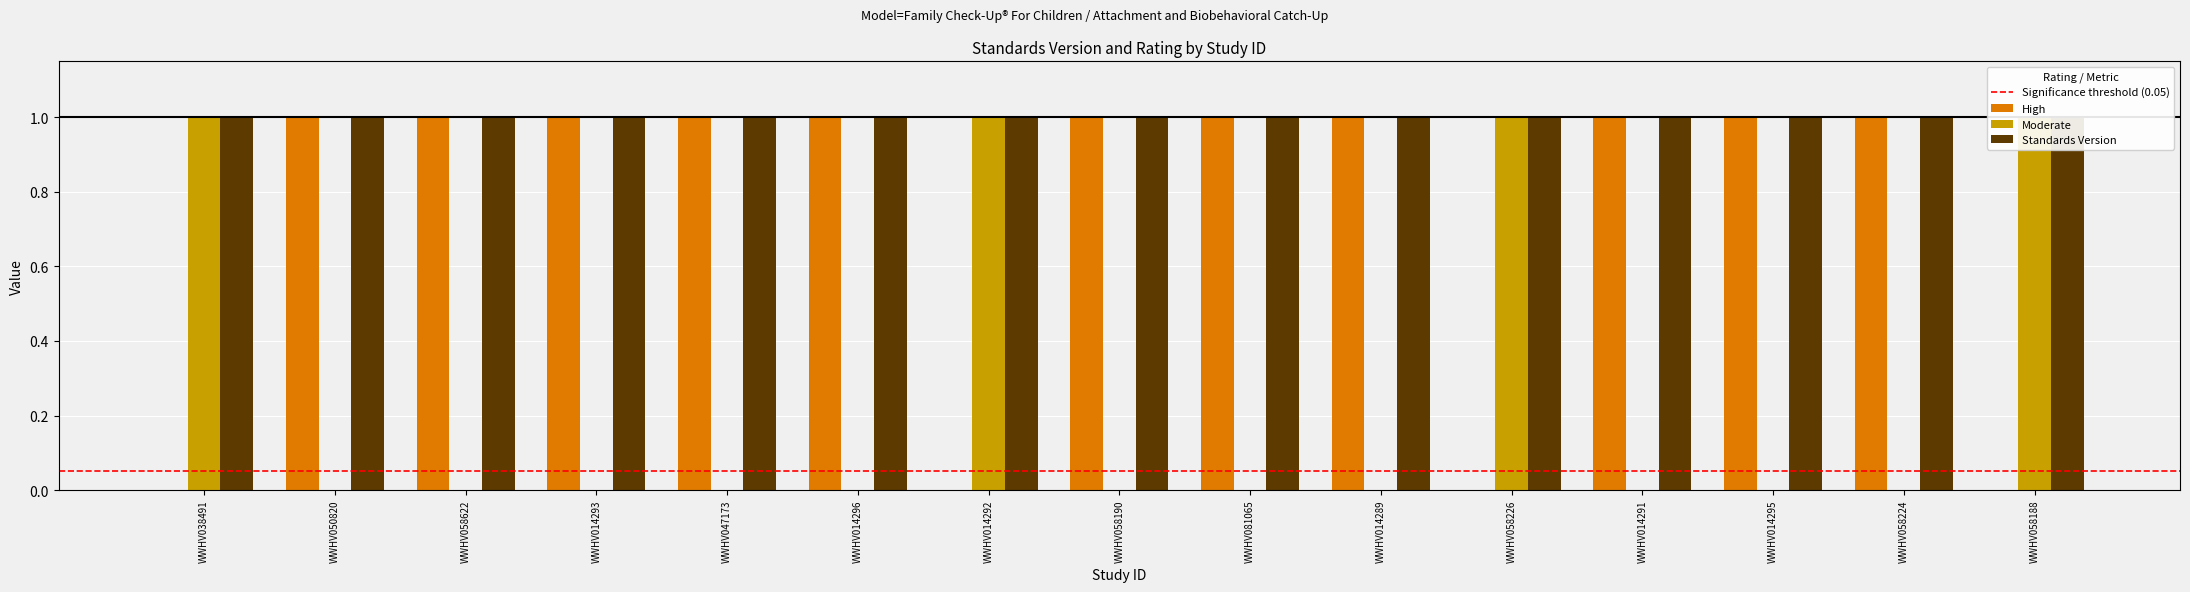

Read the High value at WWHV014295.

1